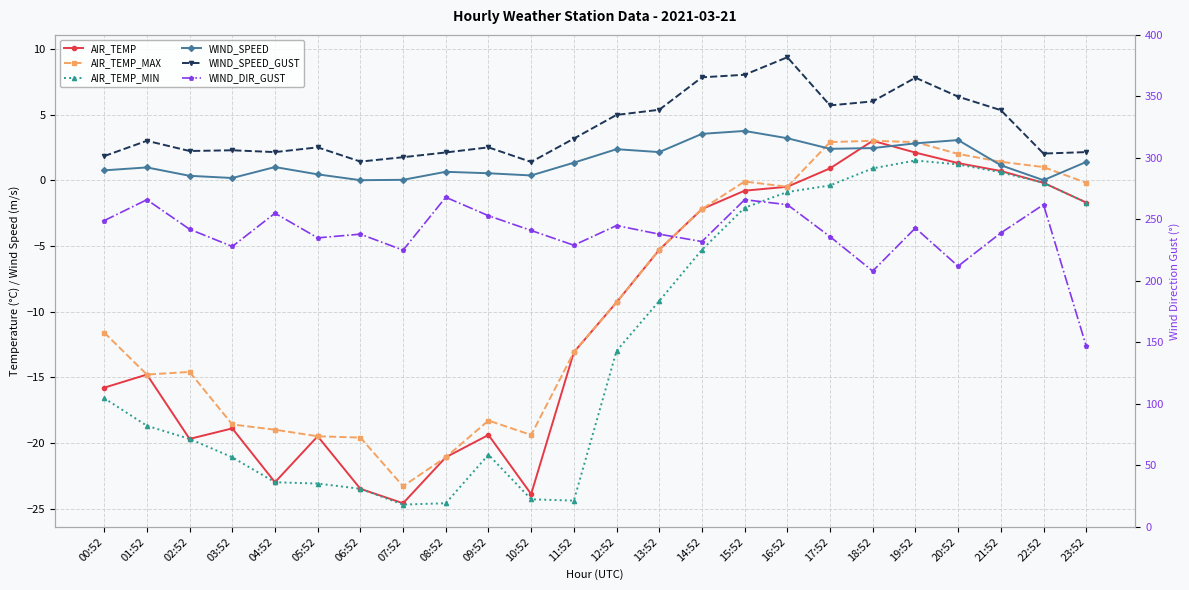

What is the label of the 3rd point from the right?

21:52